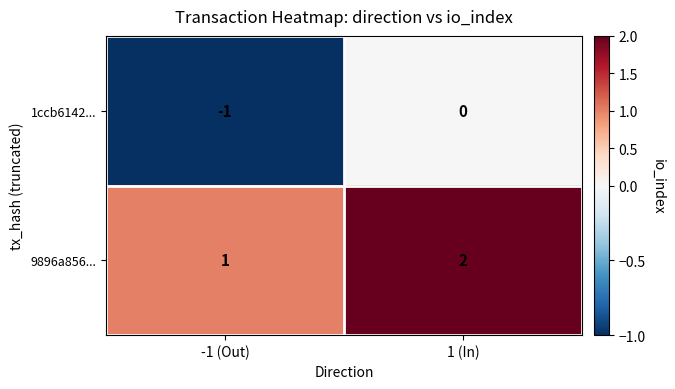

The 9896a856... series shows 3 at 1 (In). True or false?

False